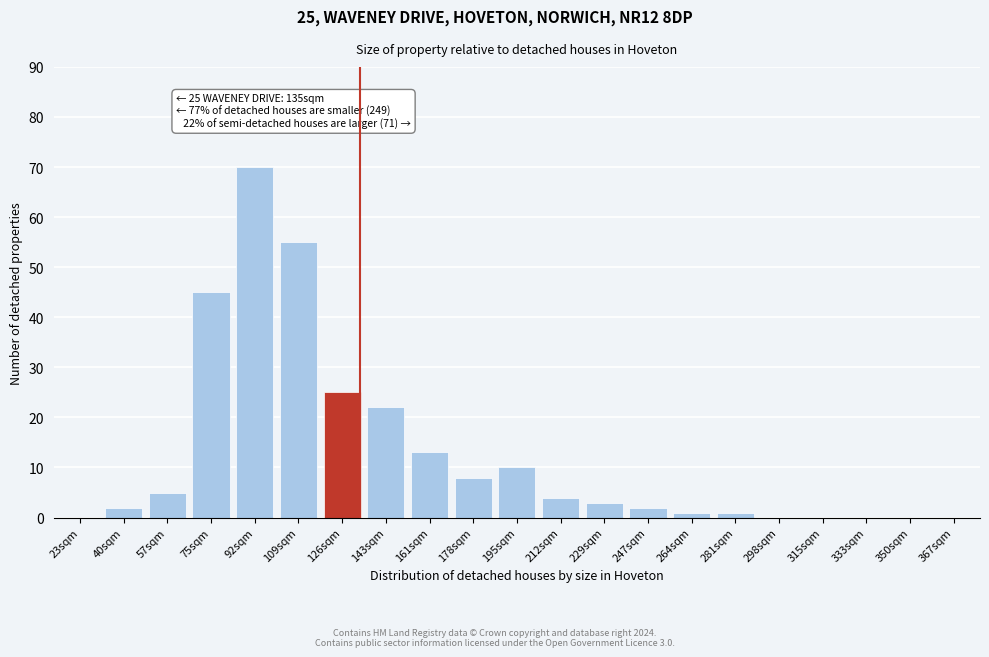

Reading left to right, list all the values displayed in this chart.

23sqm=0	40sqm=2	57sqm=5	75sqm=45	92sqm=70	109sqm=55	126sqm=25	143sqm=22	161sqm=13	178sqm=8	195sqm=10	212sqm=4	229sqm=3	247sqm=2	264sqm=1	281sqm=1	298sqm=0	315sqm=0	333sqm=0	350sqm=0	367sqm=0